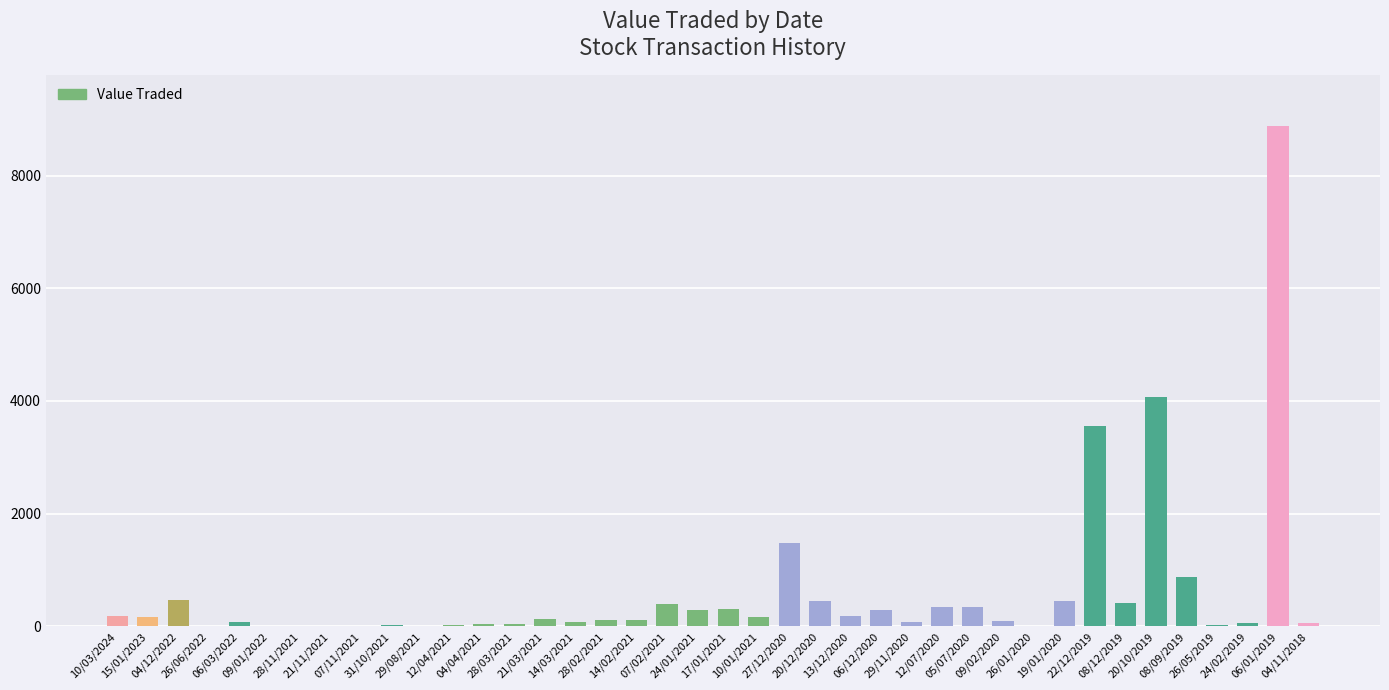

What is the greatest value displayed?

8888